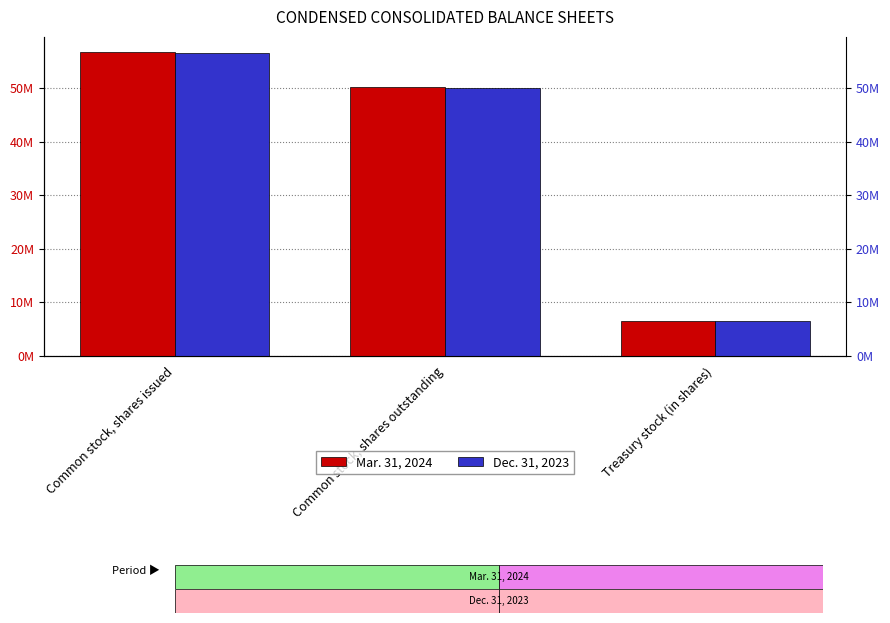

How many series are shown in this chart?

2